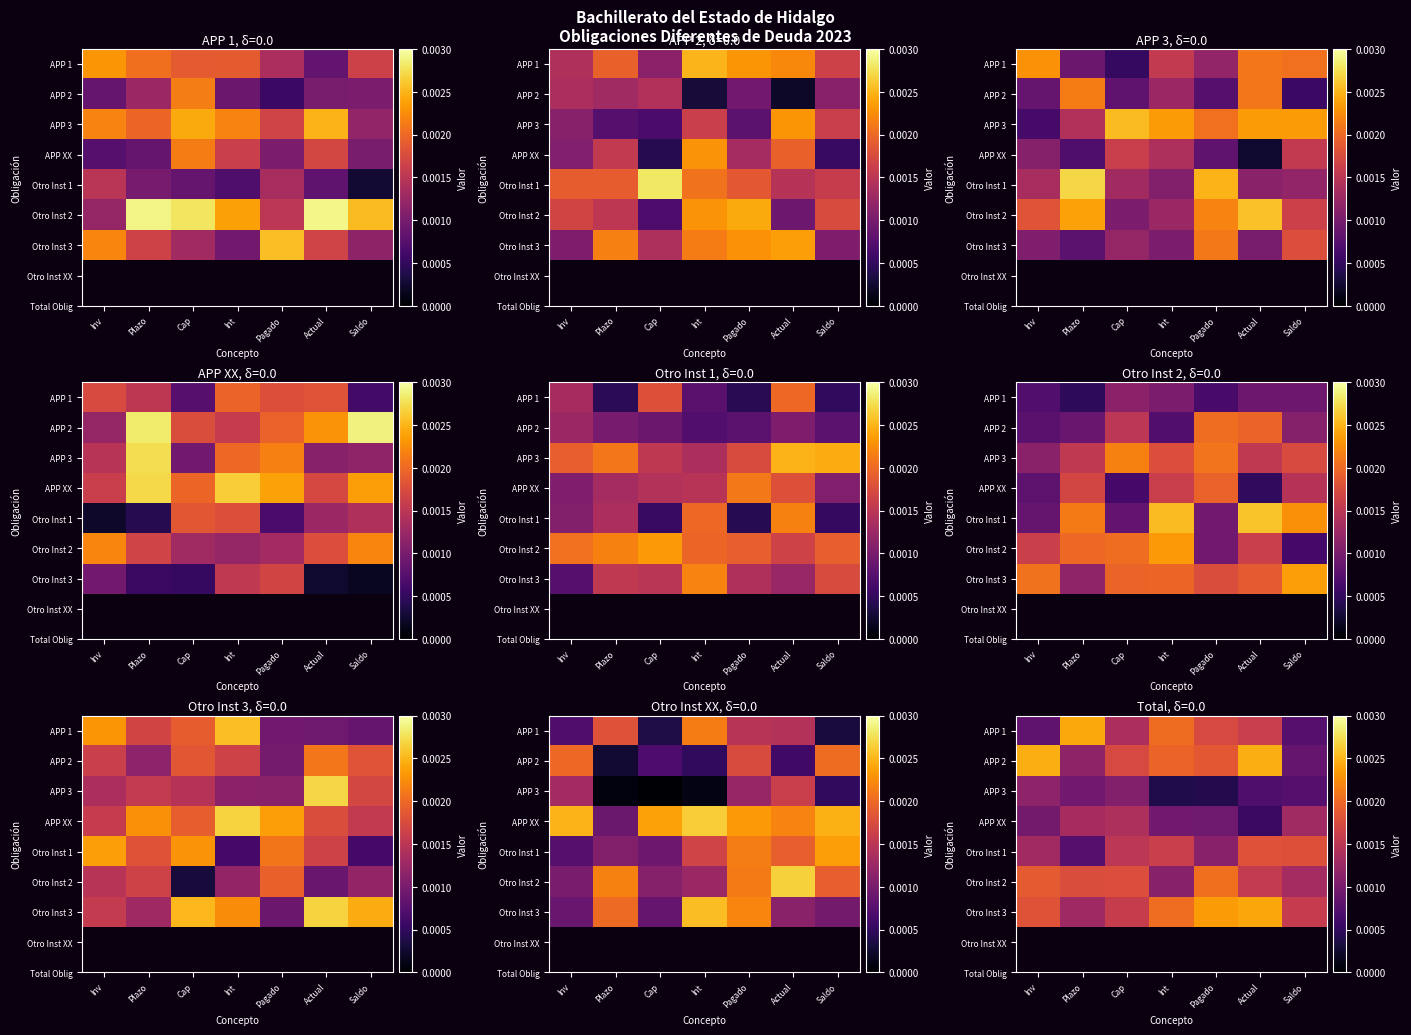

True or false: Otro Inst 3 has a value of 0.0 at Pagado.

False